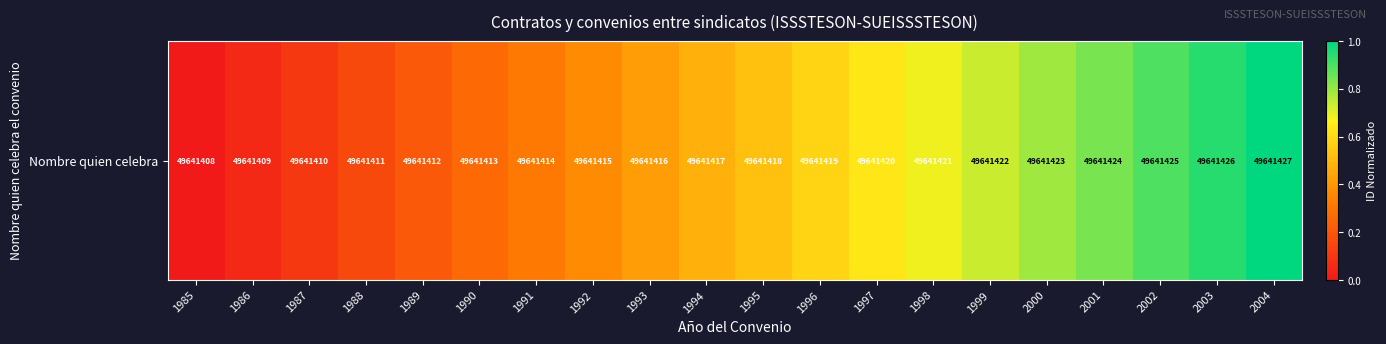

Rank the categories by value from lowest to highest.

1985, 1986, 1987, 1988, 1989, 1990, 1991, 1992, 1993, 1994, 1995, 1996, 1997, 1998, 1999, 2000, 2001, 2002, 2003, 2004